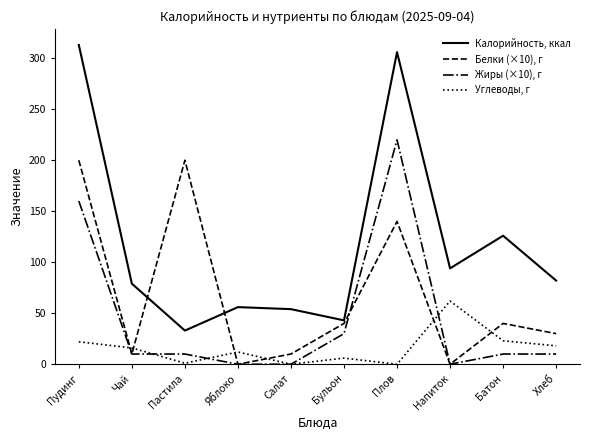

What is the total value across all series at Плов?

666